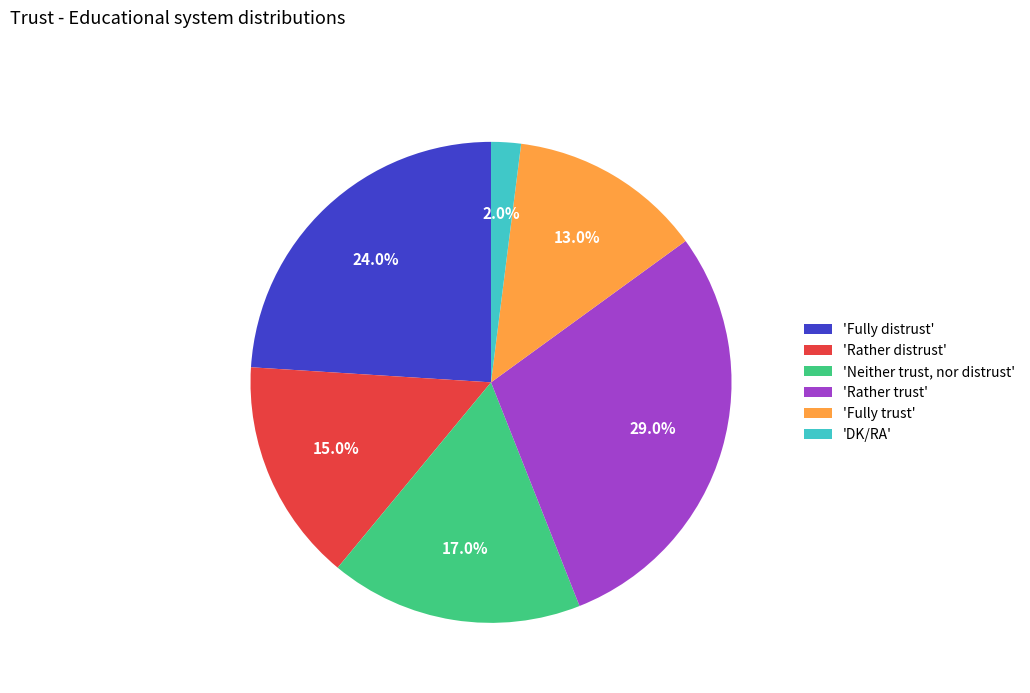

What percentage is NOT represented by 'Rather distrust'?

85.0%